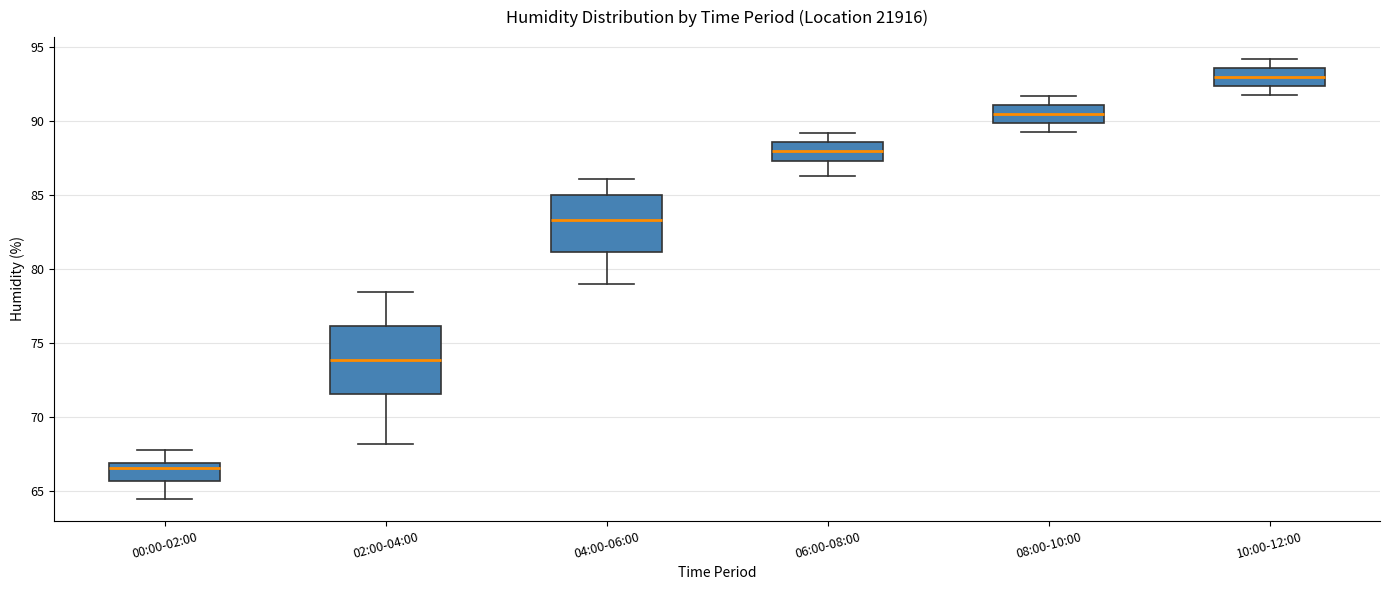

Where does the median line of the box for 10:00-12:00 sit on the y-axis? The values are not printed on the chart, so give them approximately, as read against the axis.

93.0